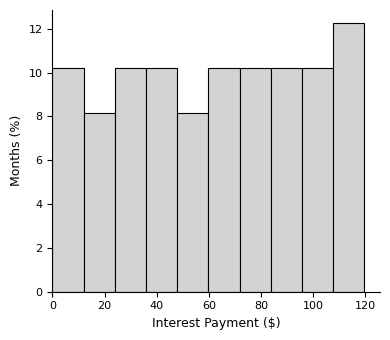

Which range on the x-axis has the tallest bar?

108 to 120